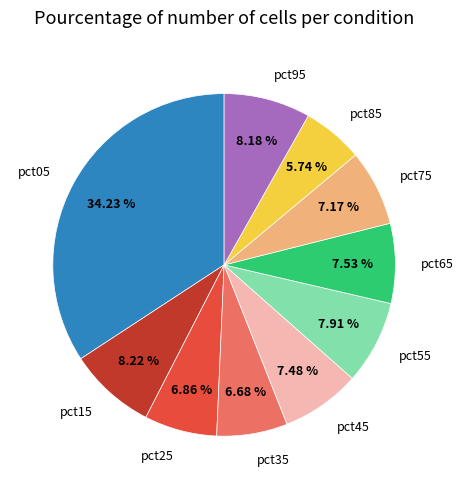

To the nearest percent, what is the average slice percentage?

10%